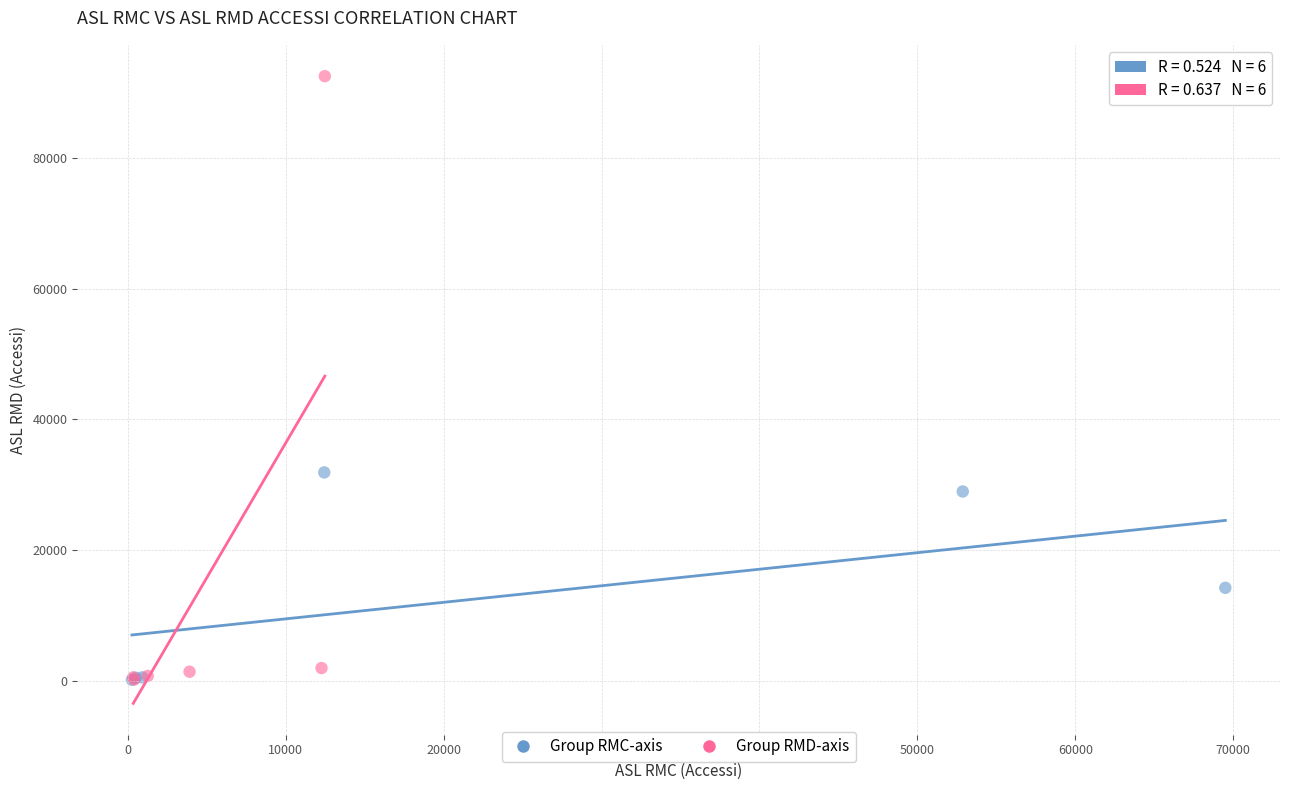

Which series has the widest spread of Y values?

Group RMD-axis